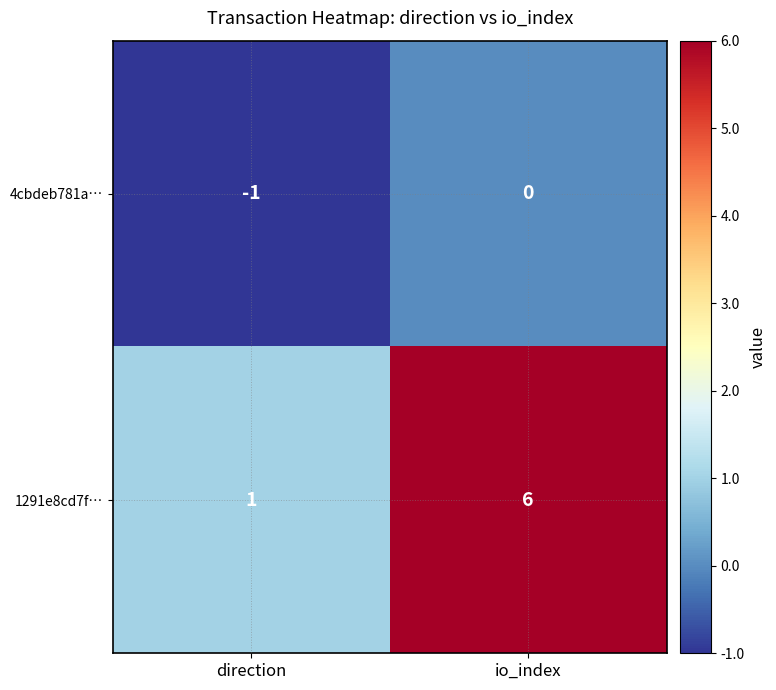

What value does the 1291e8cd7f… series have at io_index?

6